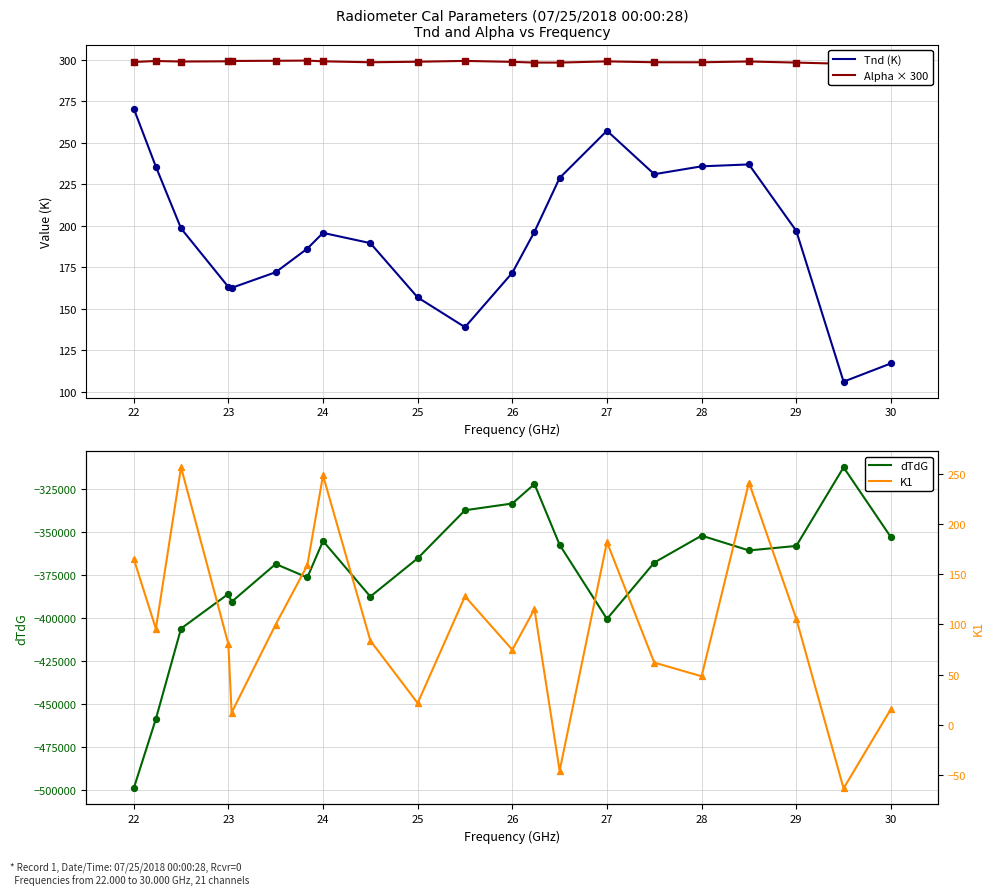

What are all the series names shown in the legend?

Tnd (K), Alpha × 300, dTdG, K1